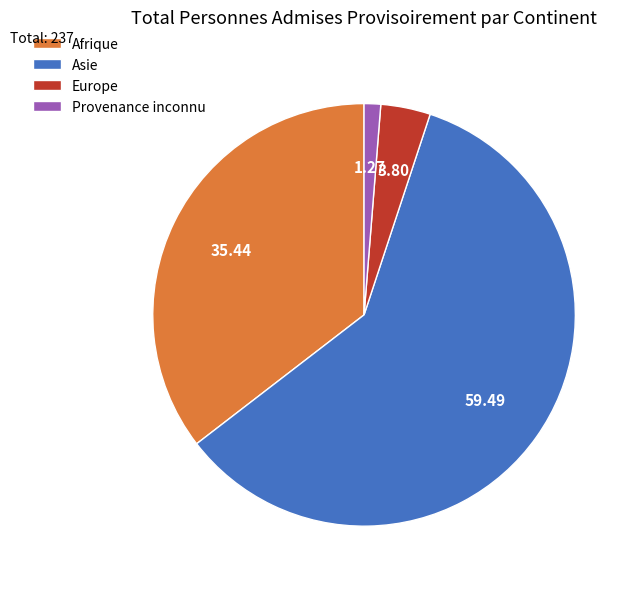

Do Provenance inconnu and Afrique together represent more than half of the pie?

No